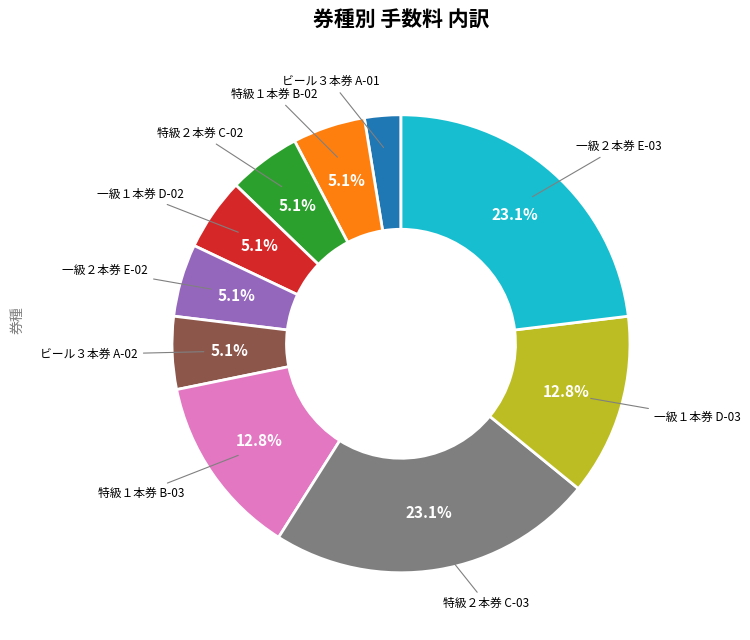

What percentage is NOT represented by 特級２本券 C-03?

76.9%